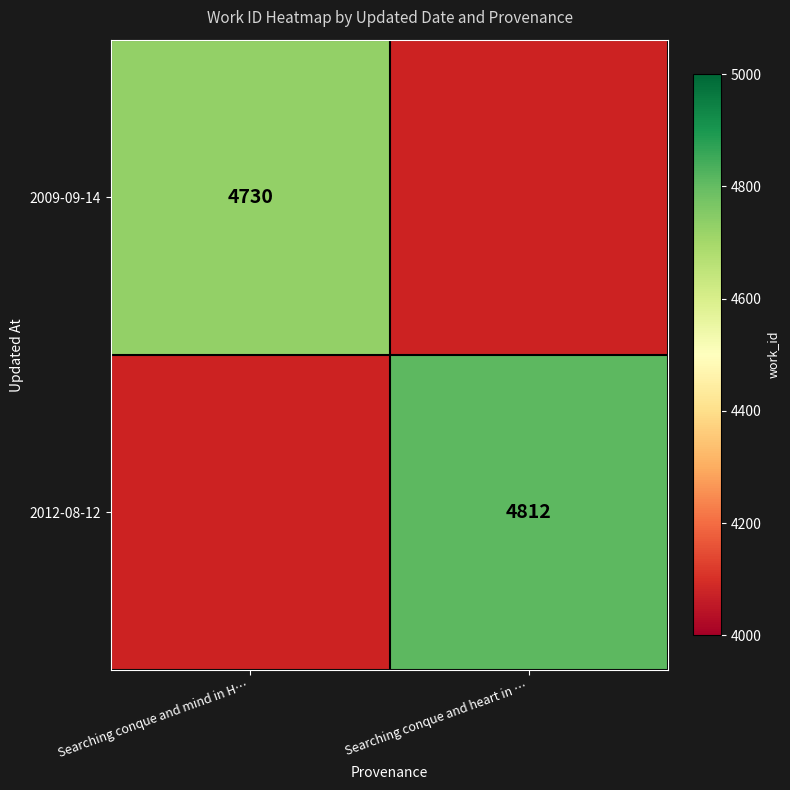

The value of 2012-08-12 at Searching conque and heart in … is 4812. True or false?

True